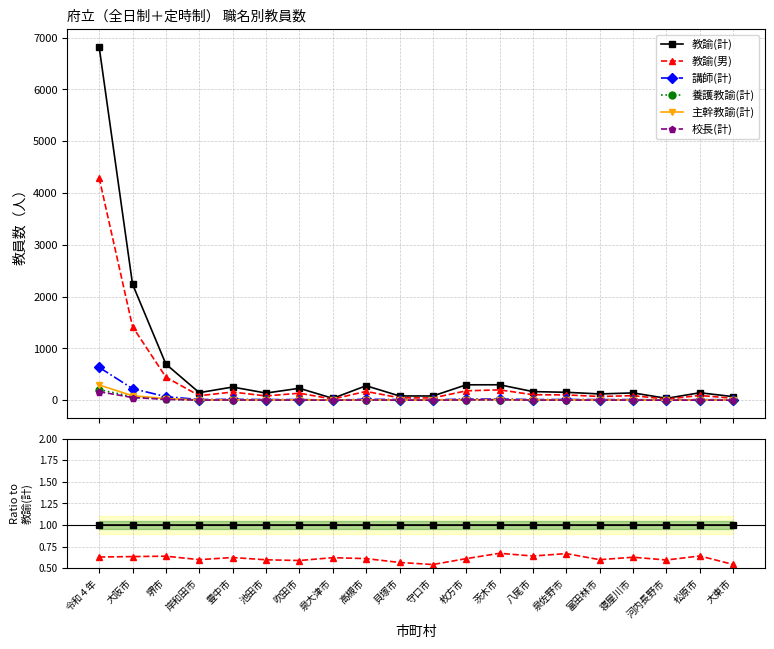

The 養護教諭(計) series shows 0.0 at 守口市. True or false?

True